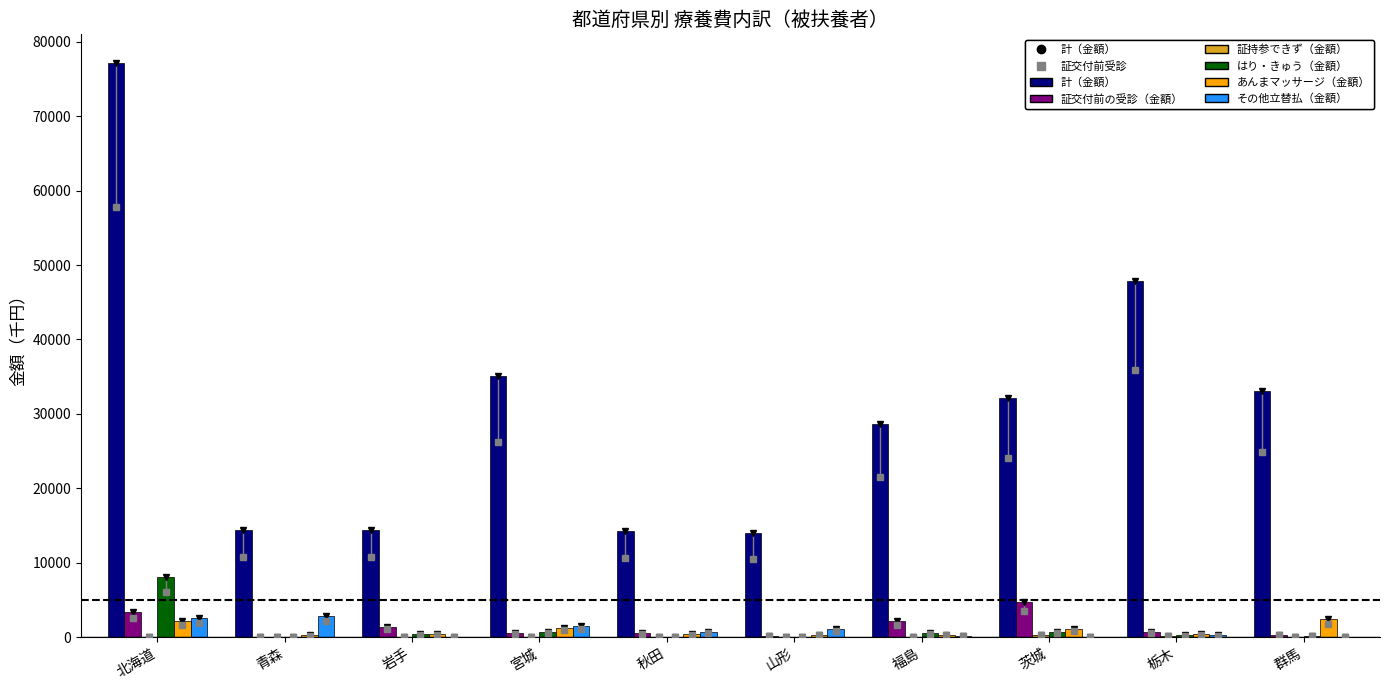

Which category has the highest value across all series?

北海道